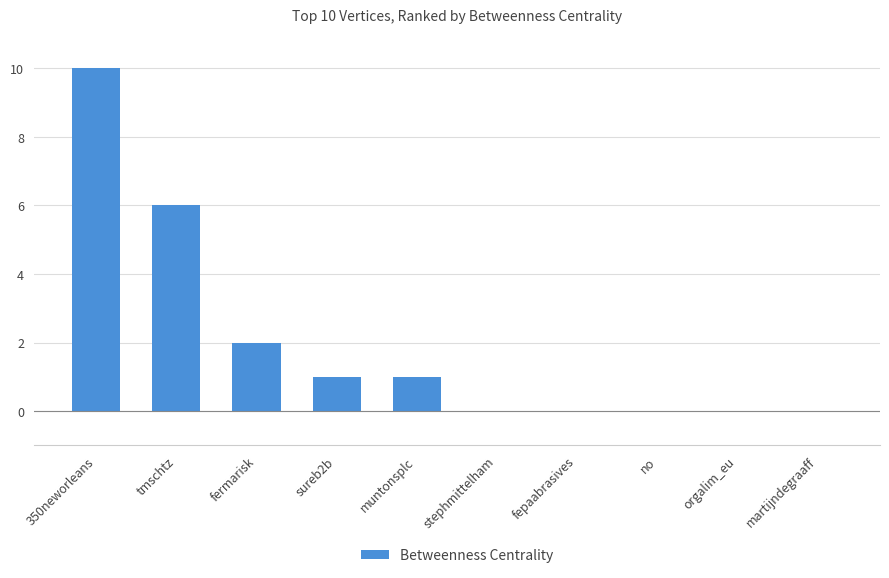

Reading left to right, transcribe all the data shown in this chart.

350neworleans=10	tmschtz=6	fermarisk=2	sureb2b=1	muntonsplc=1	stephmittelham=0	fepaabrasives=0	no=0	orgalim_eu=0	martijndegraaff=0